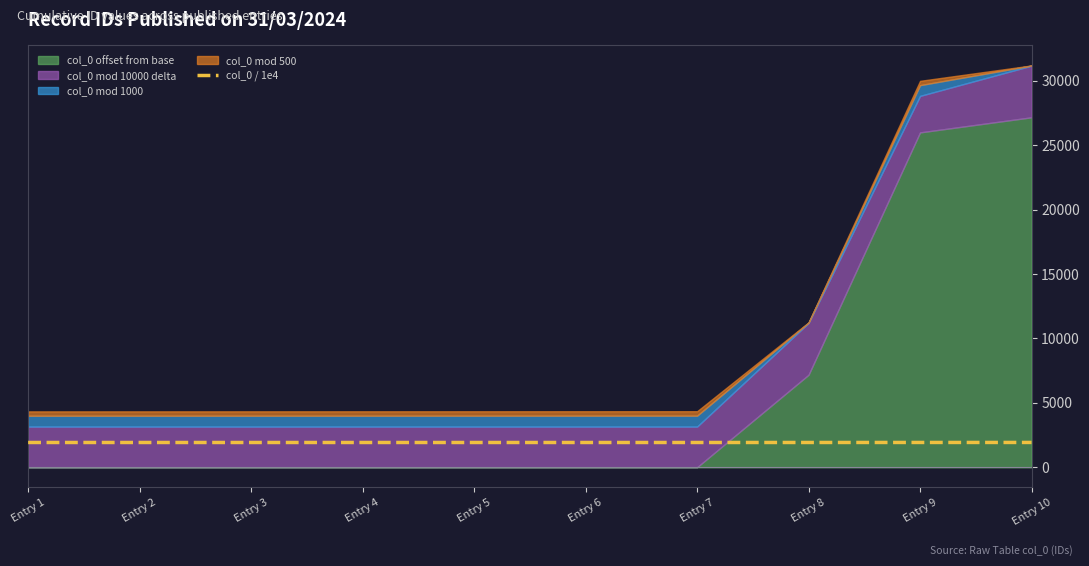

What is the highest value of the col_0 / 1e4 series?

1927.9